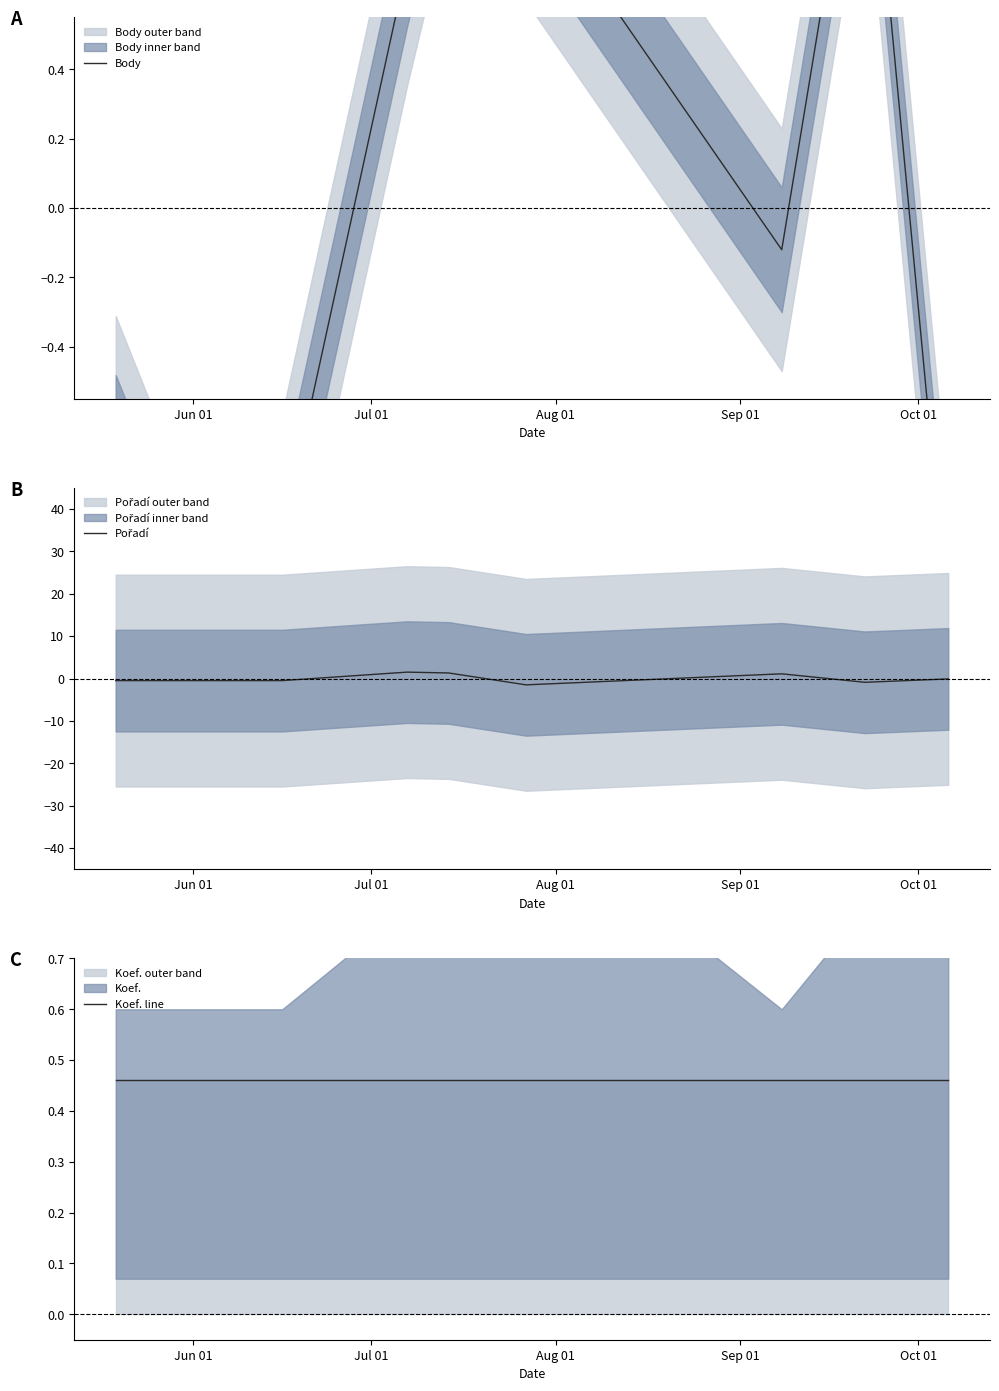

What is the label of the 6th point from the right?

Sep 01